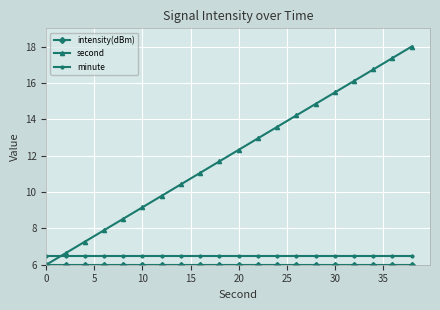

Which series ends up on top after the final intersection of minute and second?

second